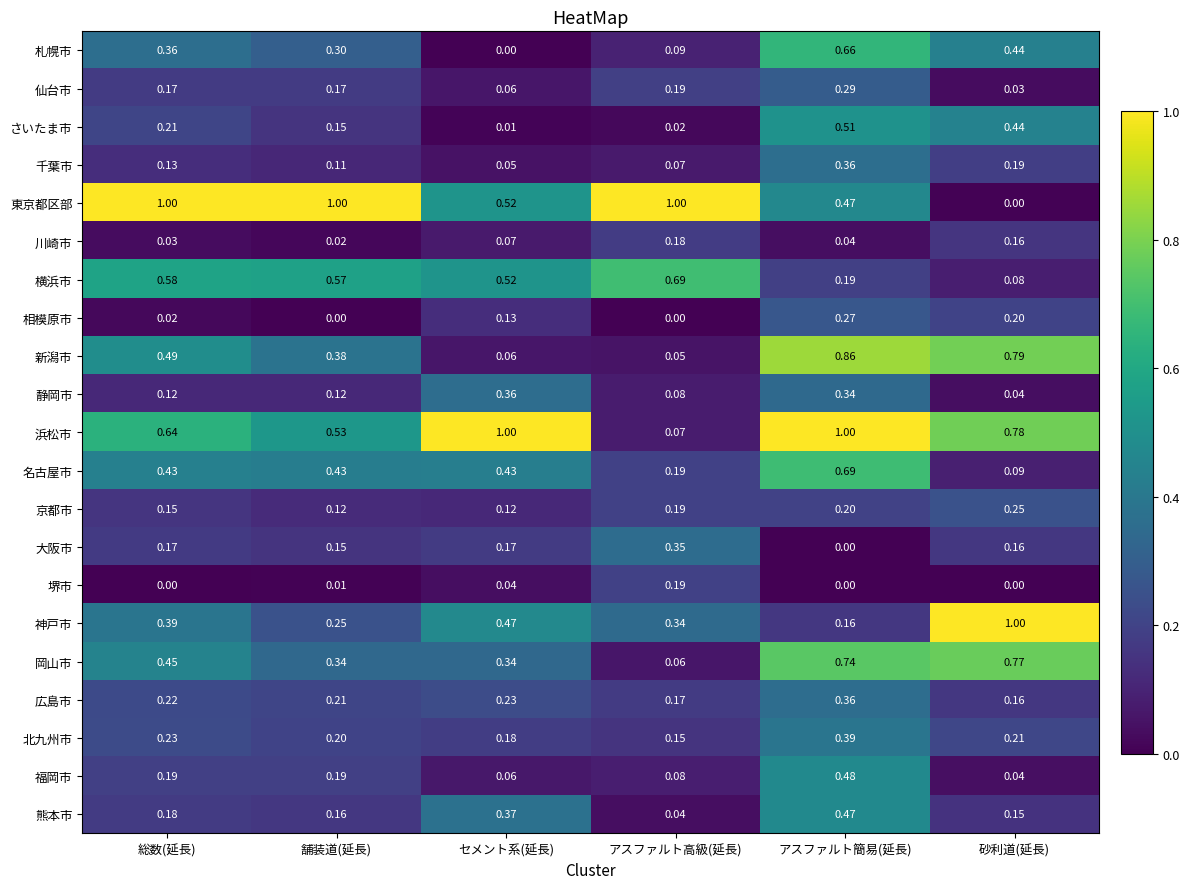

Which series has the widest spread of values?

東京都区部